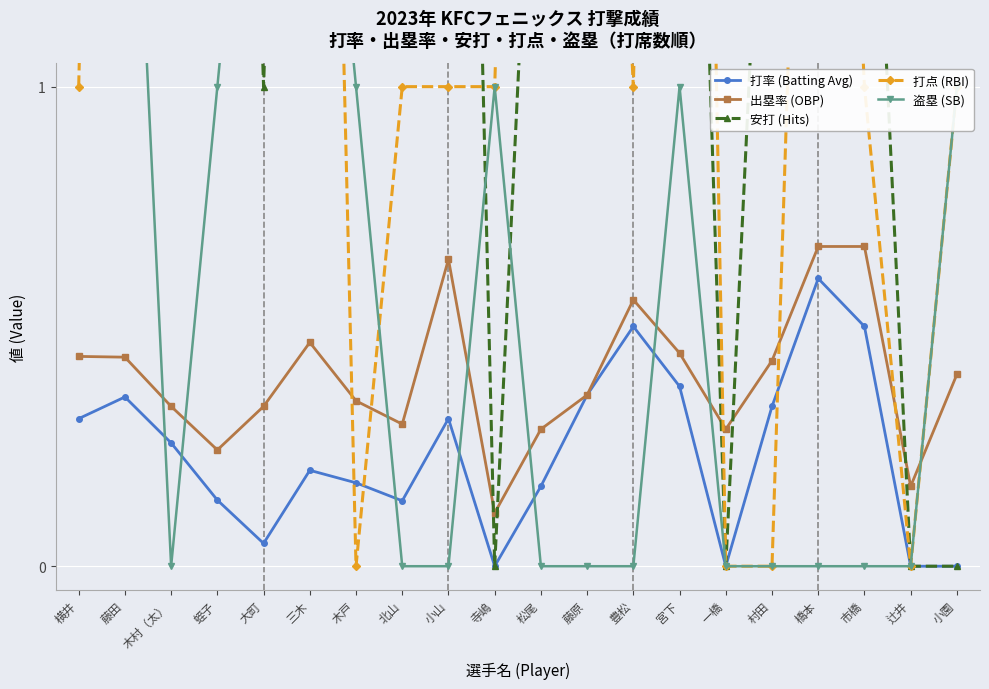

Which series has the largest total across all categories?

安打 (Hits)